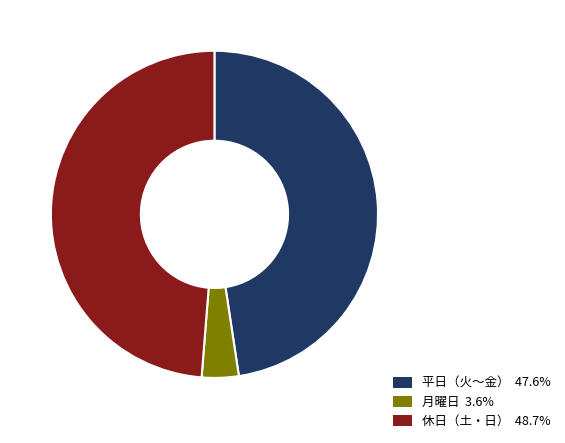

Is there a majority slice in this chart?

No